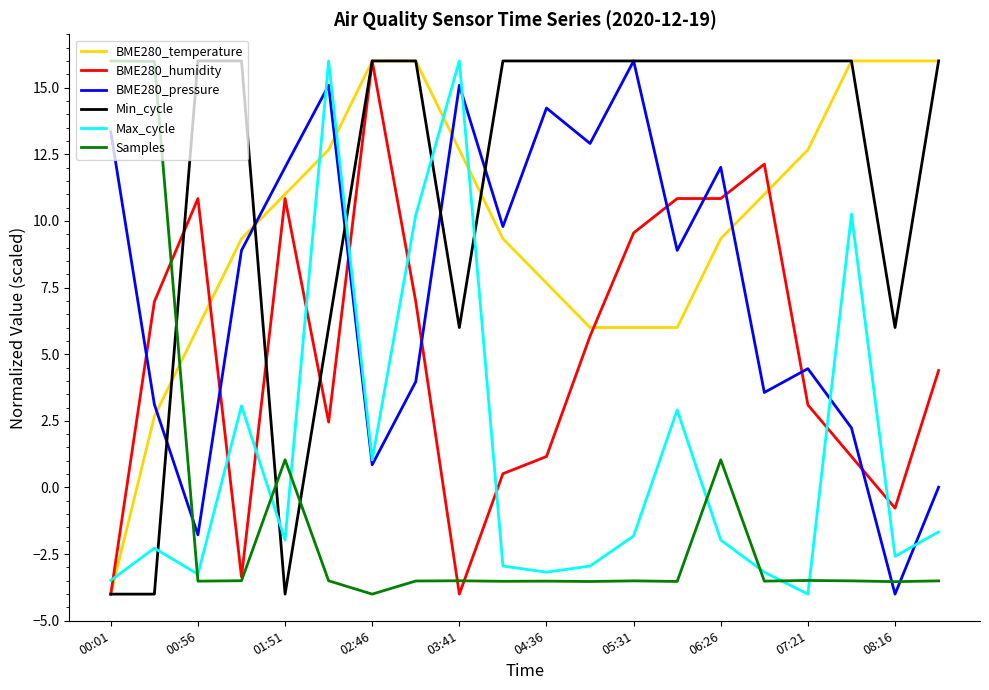

How many times do BME280_pressure and BME280_humidity cross each other?

9